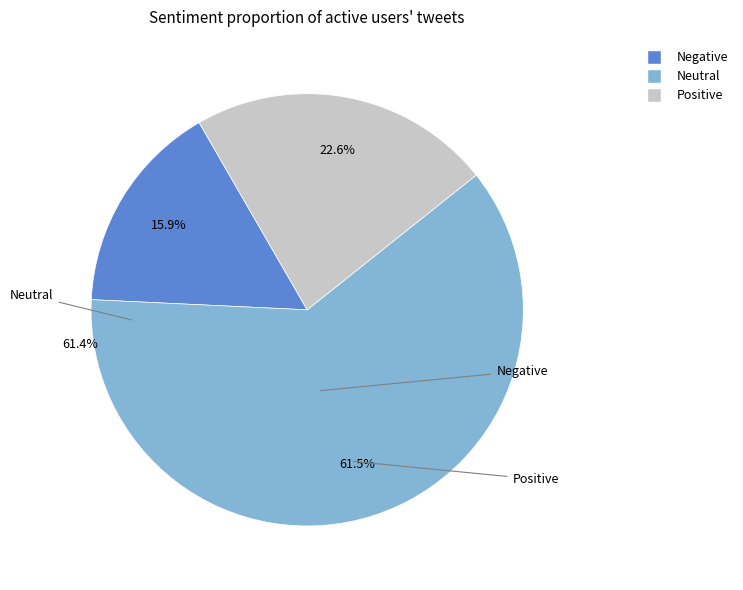

Does any single category account for the majority?

Yes